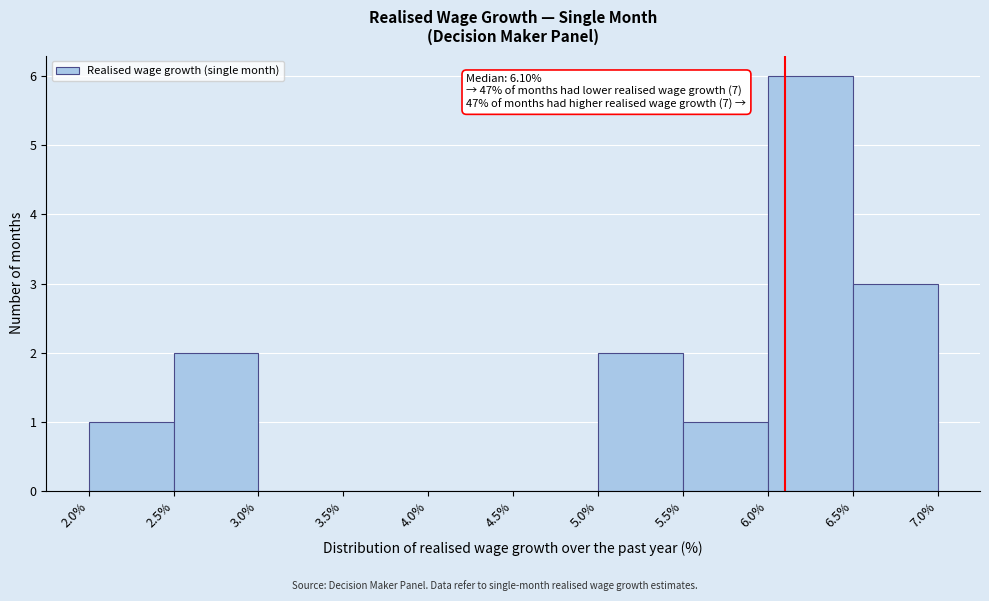

Over which range of the x-axis is the bar tallest?

6.0% to 6.5%